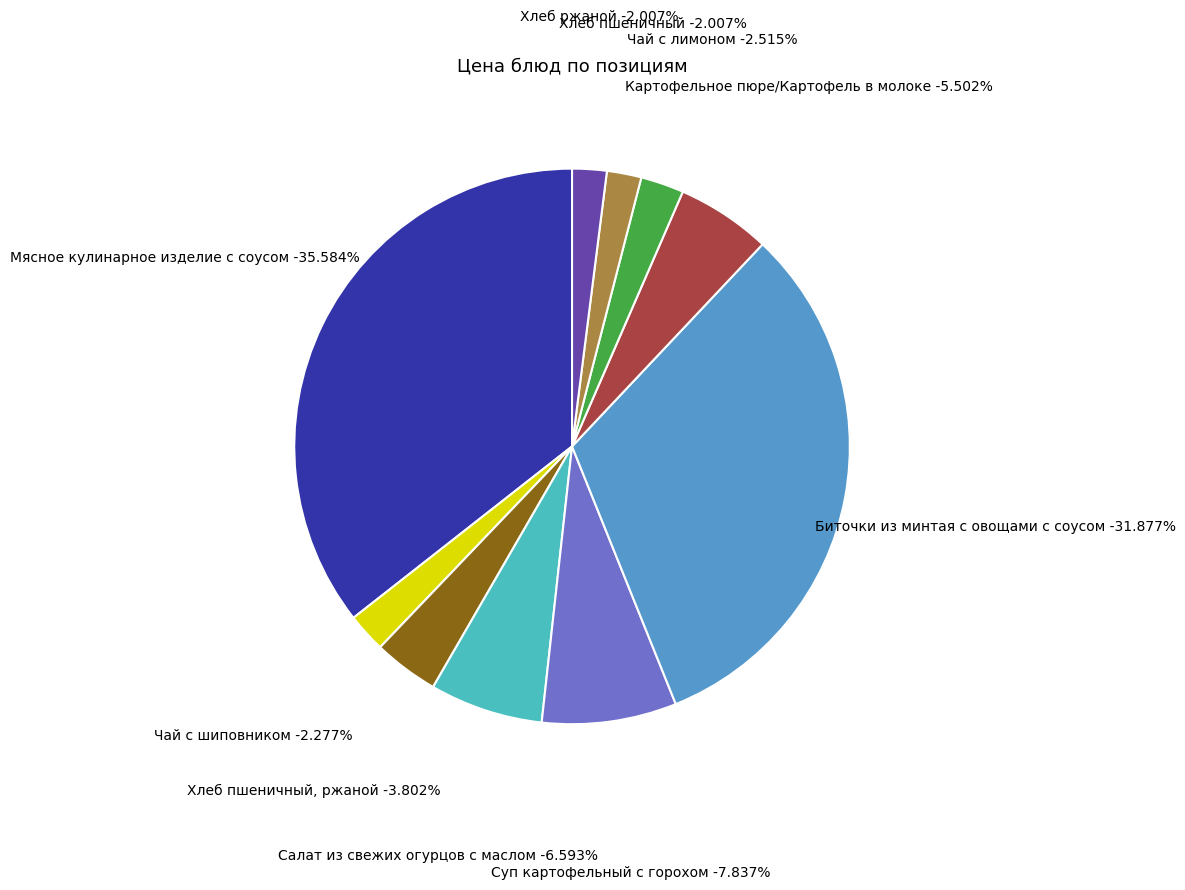

Combined, do Хлеб пшеничный and Хлеб пшеничный, ржаной account for over 50%?

No